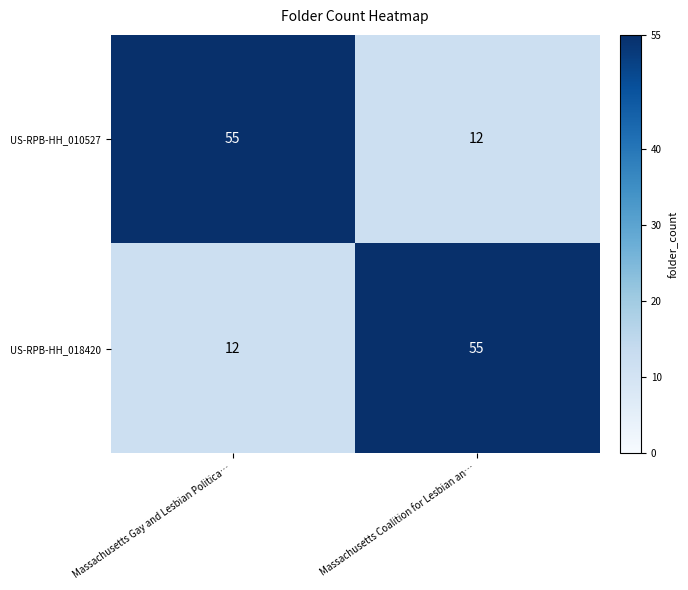

Rank the categories by US-RPB-HH_010527 value from lowest to highest.

Massachusetts Coalition for Lesbian an…, Massachusetts Gay and Lesbian Politica…